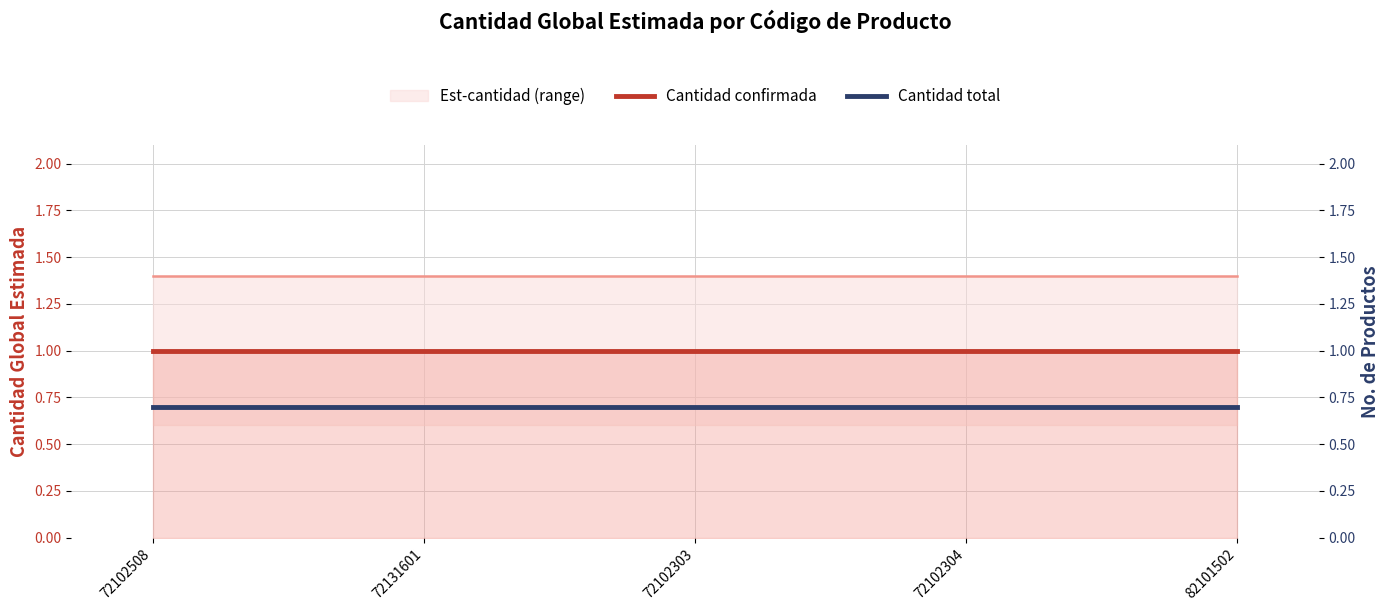

What position from the right is 72102508?

5